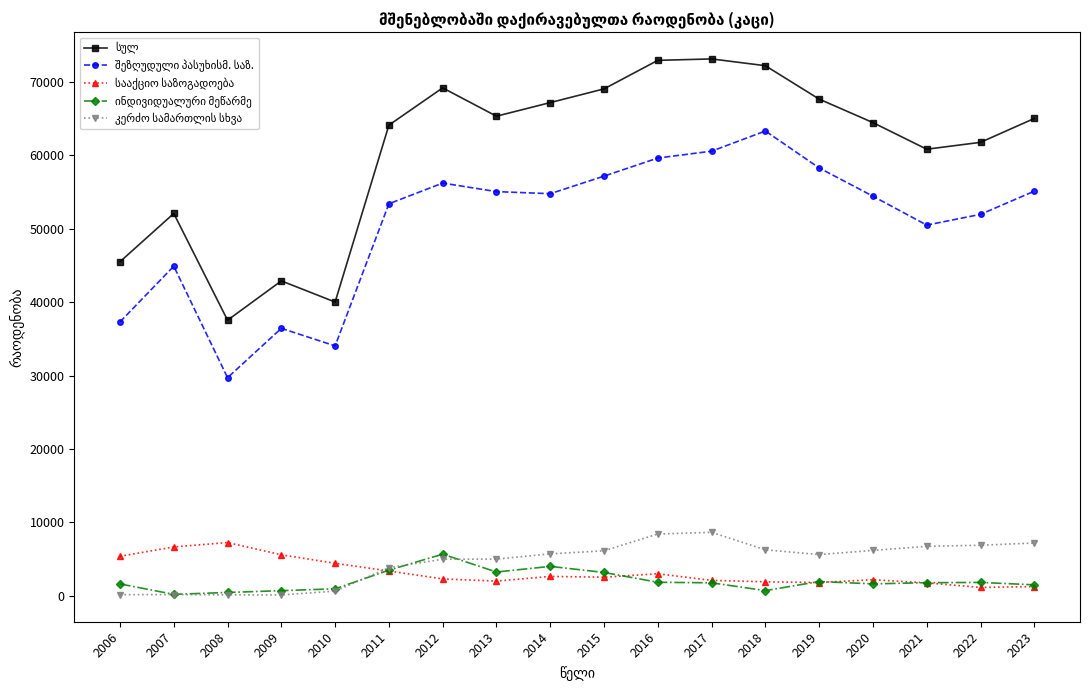

What is the greatest value displayed?

73154